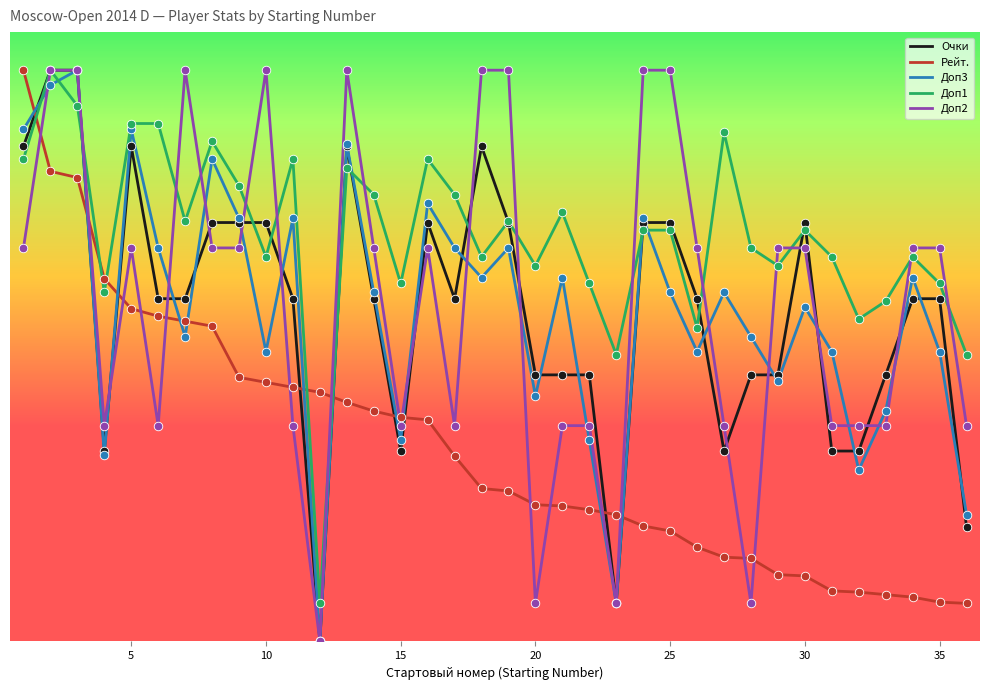

At how many categories does at least one series exceed 7?

10